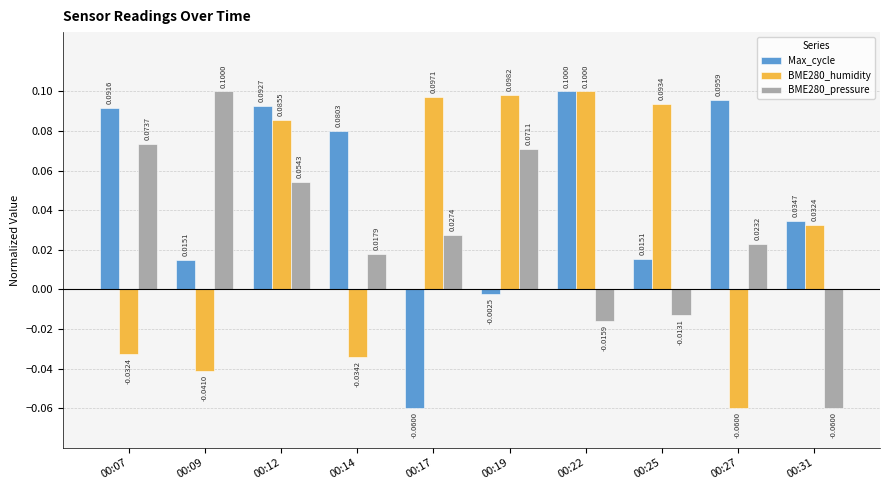

Which series changed the most between 00:19 and 00:31?

BME280_pressure